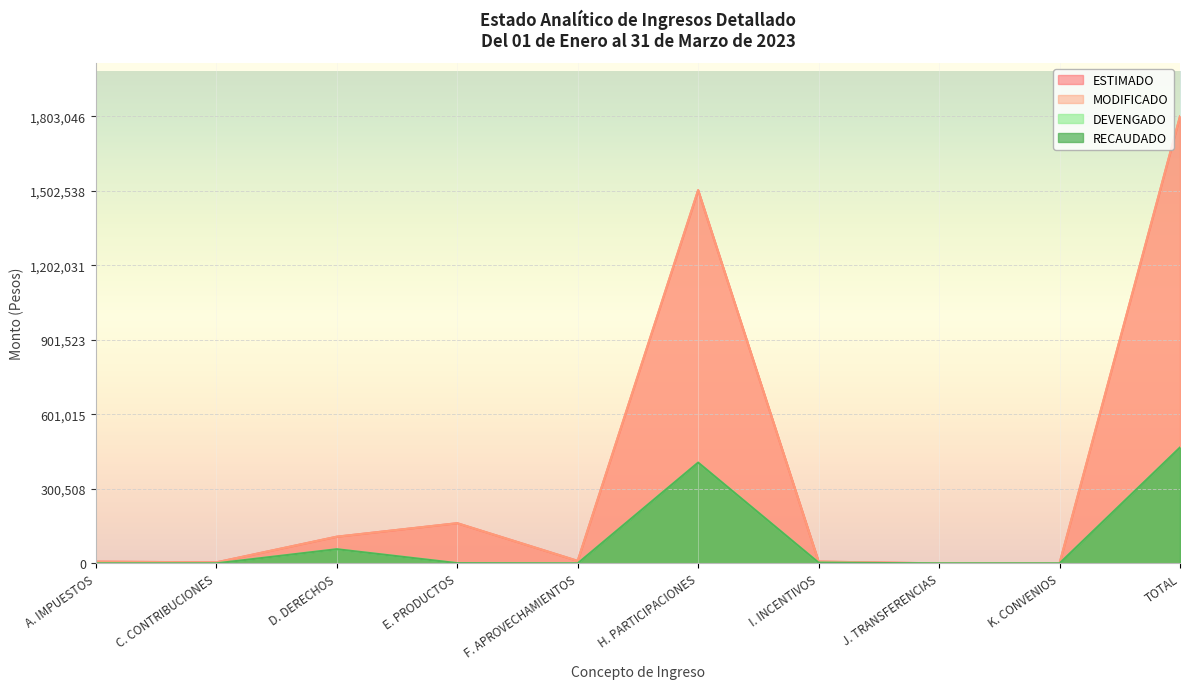

Rank the categories by RECAUDADO value from highest to lowest.

TOTAL, H. PARTICIPACIONES, D. DERECHOS, I. INCENTIVOS, E. PRODUCTOS, A. IMPUESTOS, C. CONTRIBUCIONES, F. APROVECHAMIENTOS, J. TRANSFERENCIAS, K. CONVENIOS